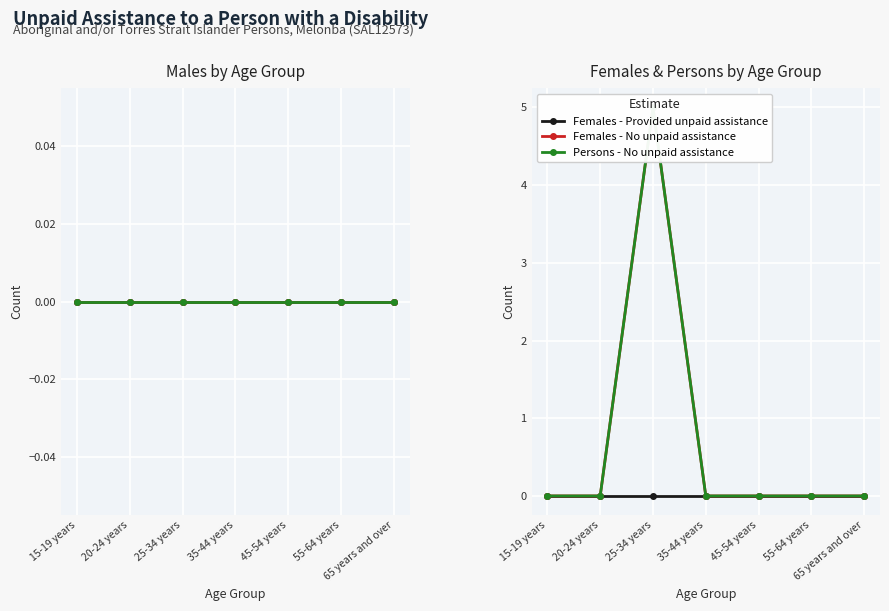

At how many categories does at least one series exceed 3?

1